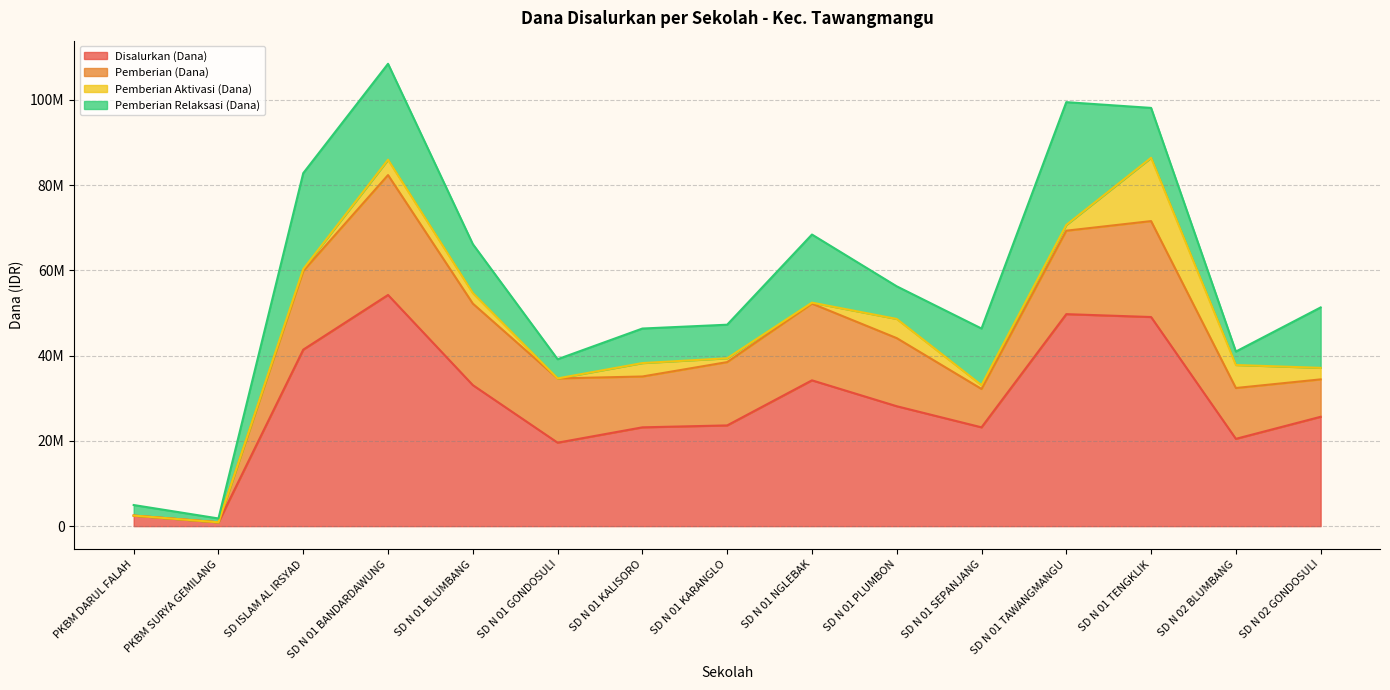

Where is Pemberian Relaksasi (Dana) nearest to the value 14850000?

SD N 02 GONDOSULI